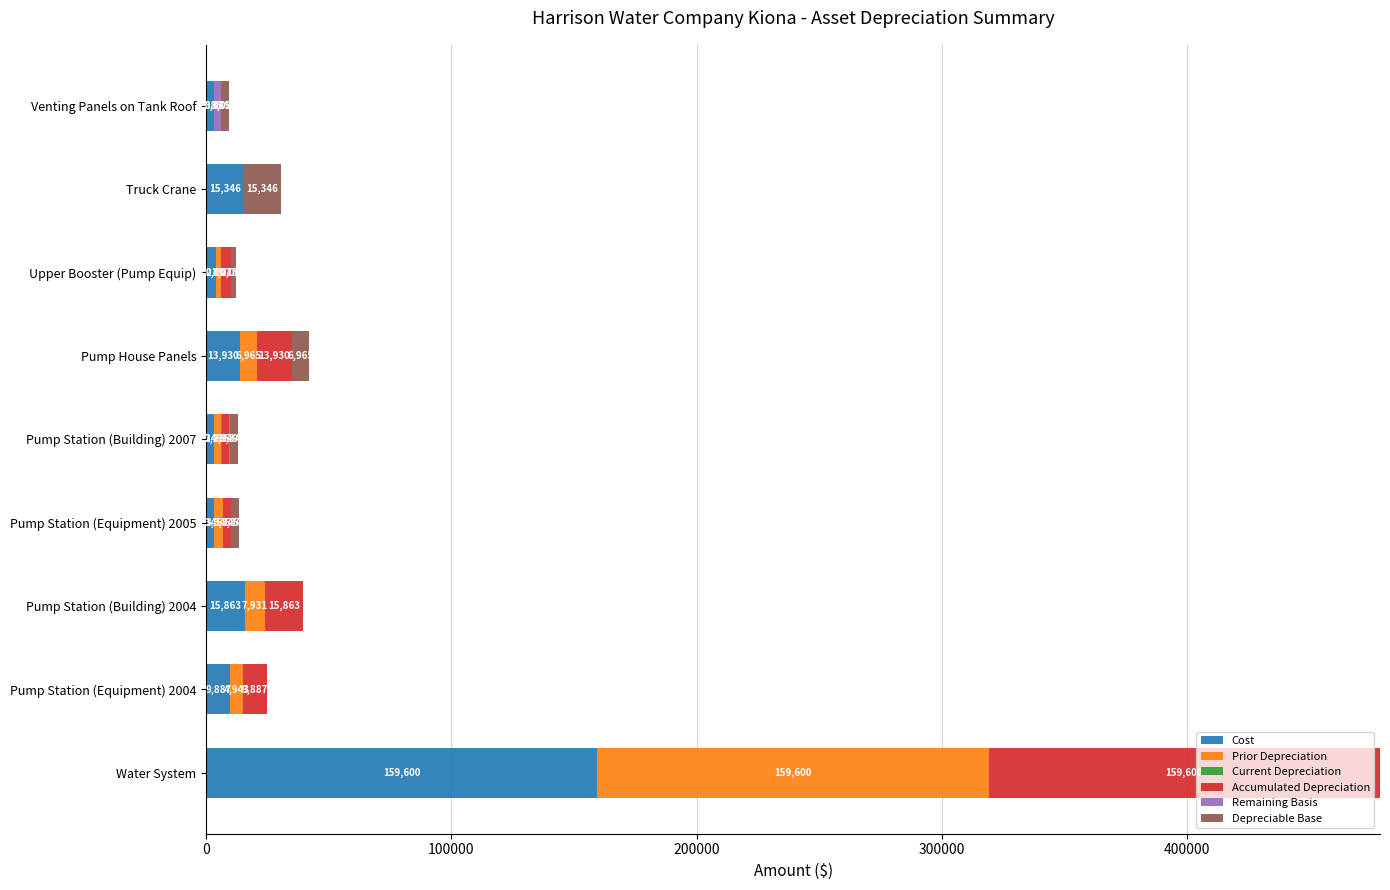

At which category is the sum across all series the highest?

Water System